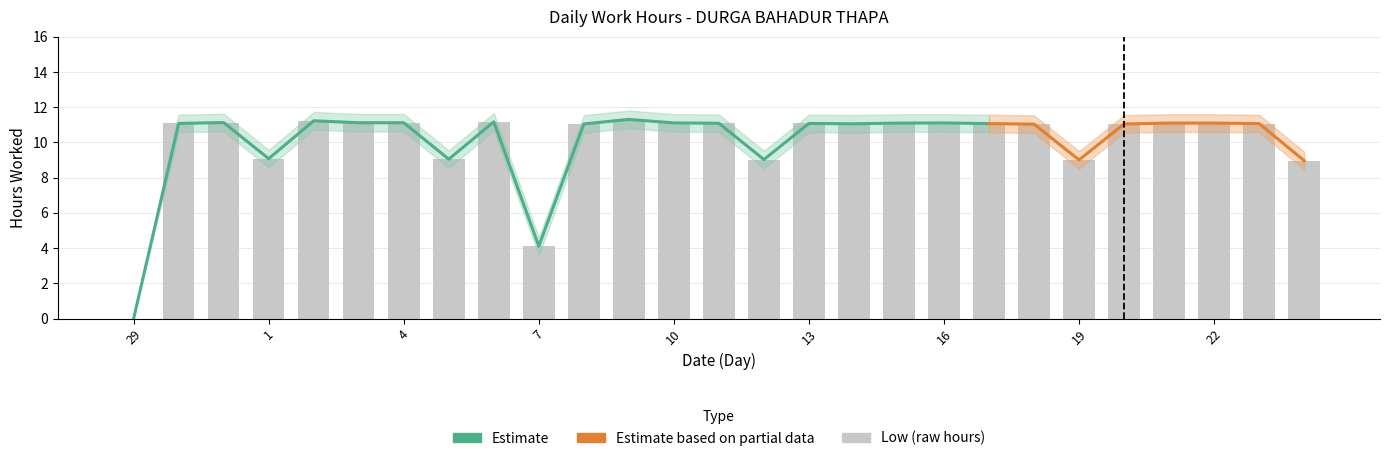

Rank the categories by Estimate_upper value from lowest to highest.

29, 7, 24, 19, 12, 5, 1, 18, 8, 20, 14, 17, 23, 30, 13, 11, 15, 21, 22, 10, 16, 3, 4, 31, 6, 2, 9